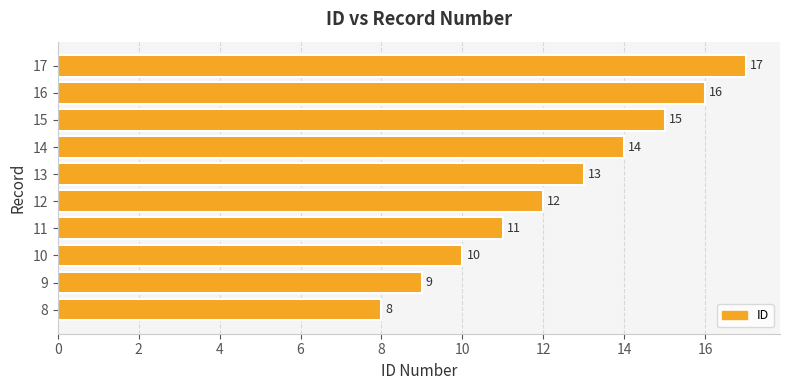

Is it true that the value at 10 is 10?

True